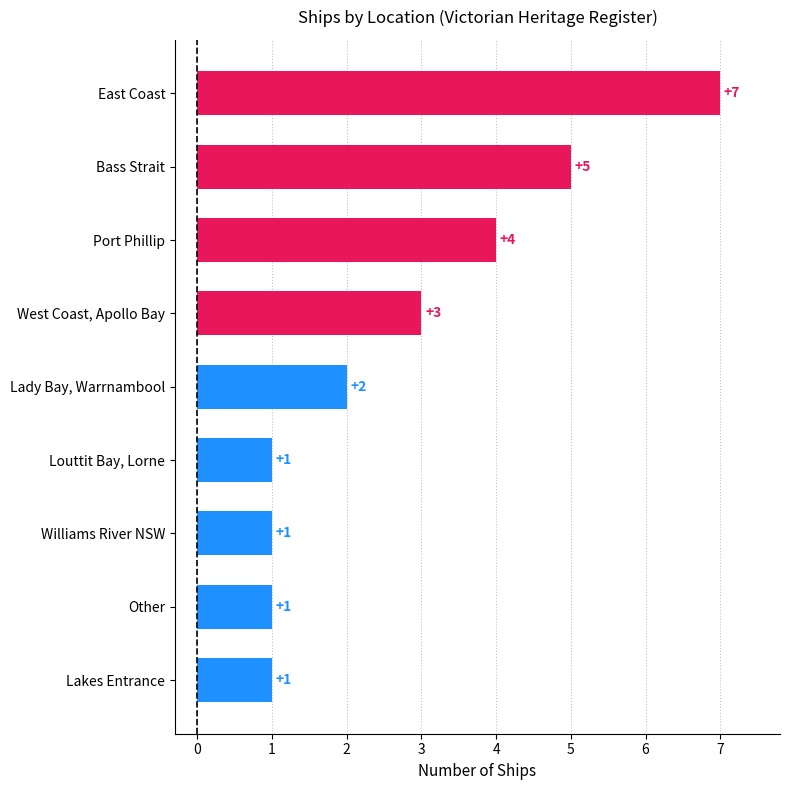

What is the change in value from Lakes Entrance to Port Phillip?

+3